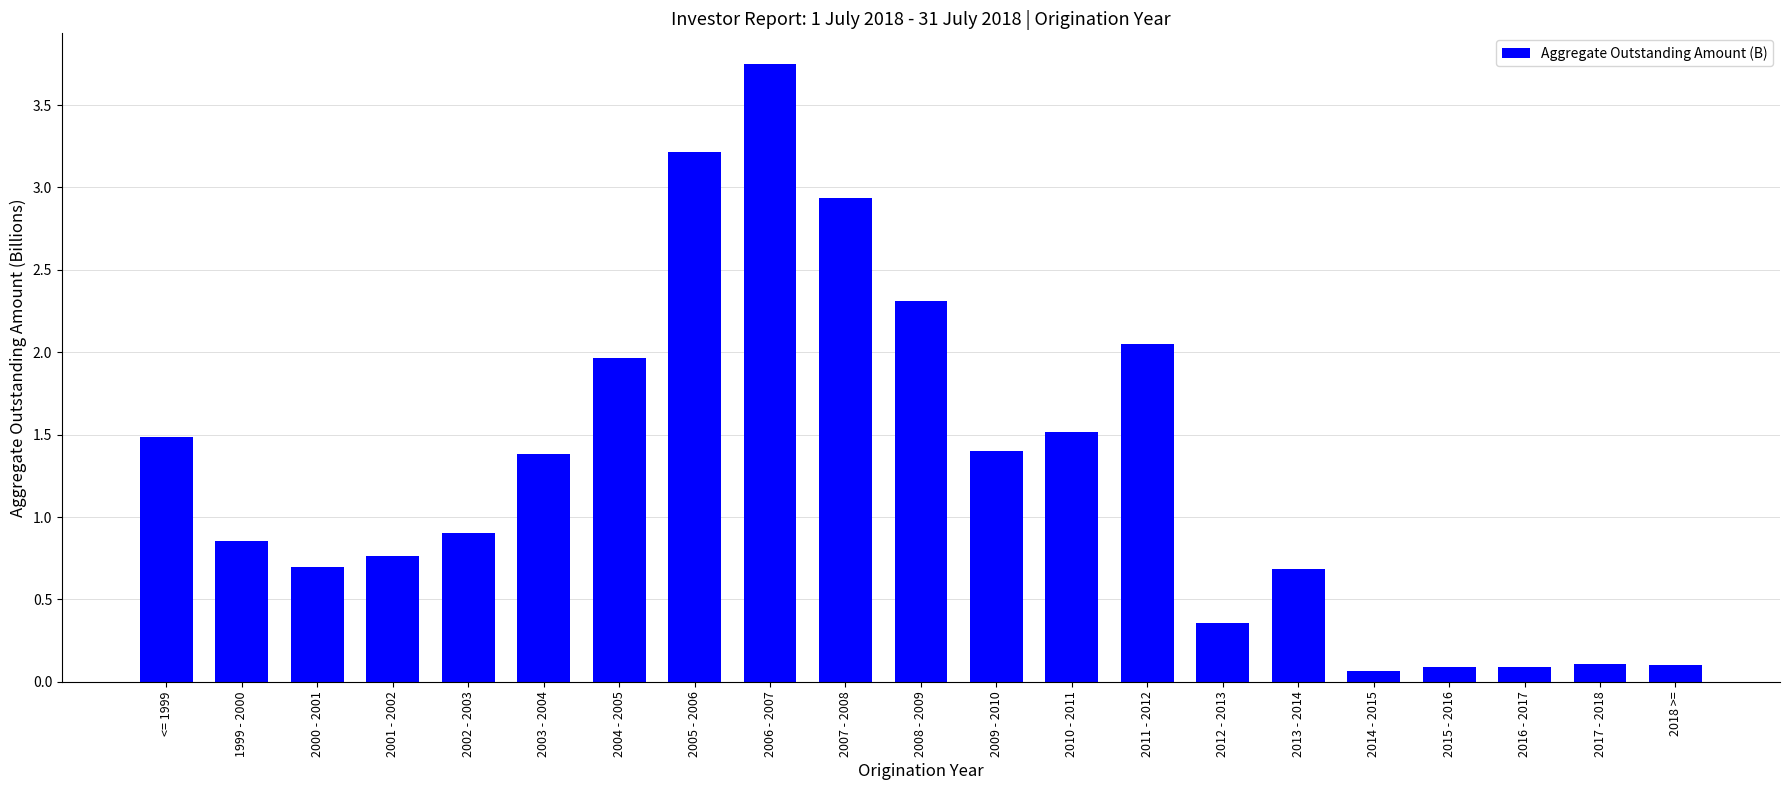

What position from the left is 1999 - 2000?

2